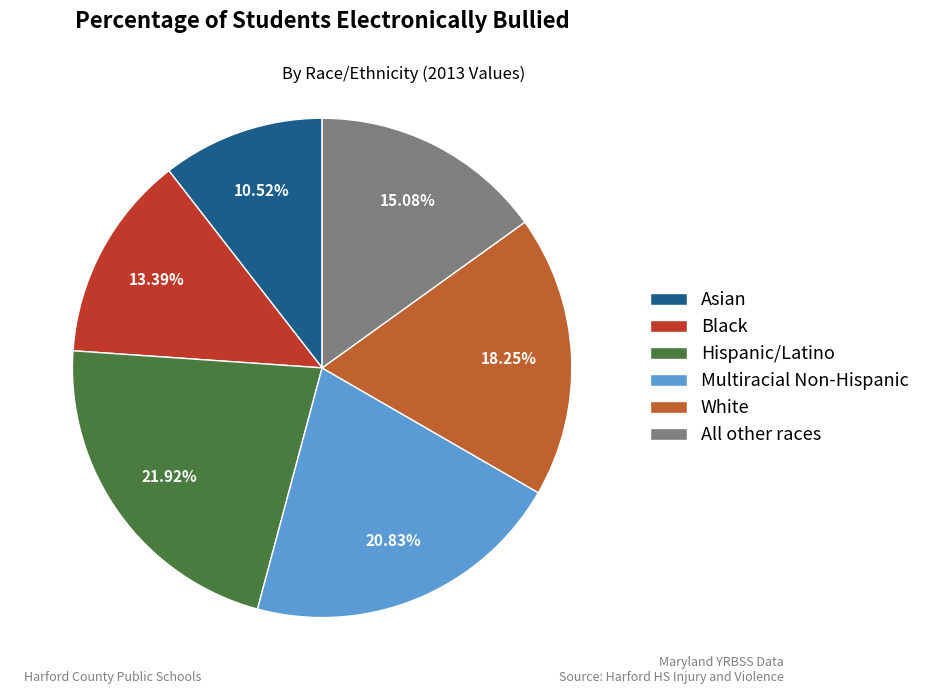

Which category has the biggest portion of the pie?

Hispanic/Latino